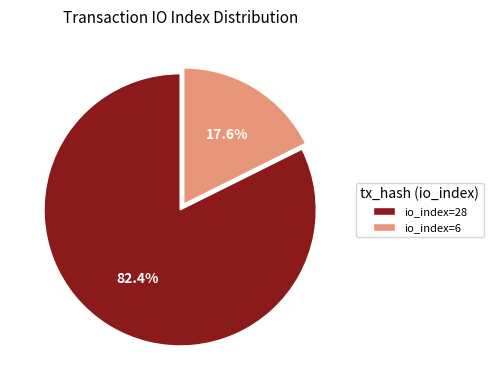

Between io_index=28 and io_index=6, which is larger?

io_index=28